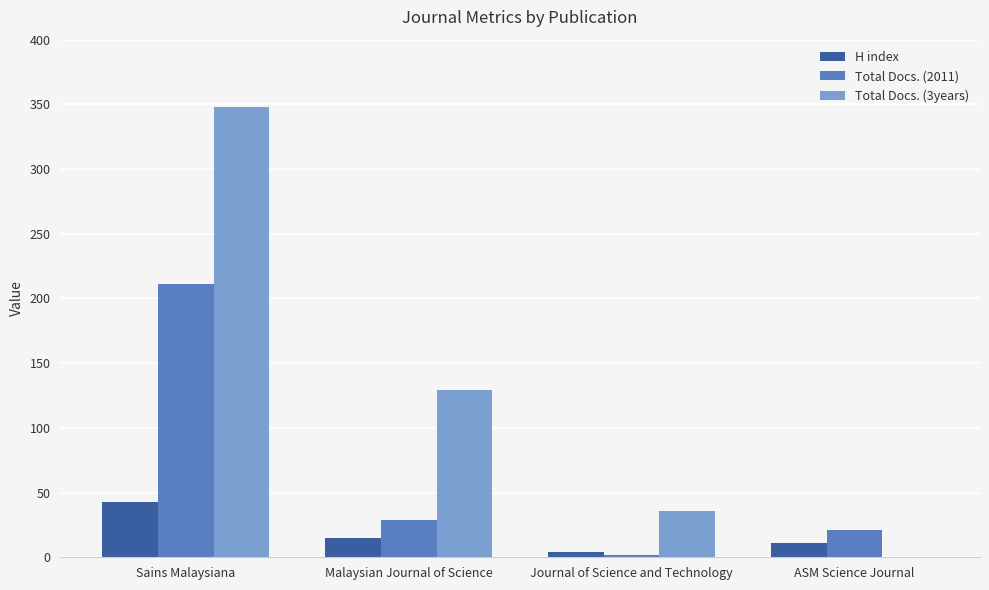

Between Sains Malaysiana and Journal of Science and Technology, which series saw the biggest shift?

Total Docs. (3years)